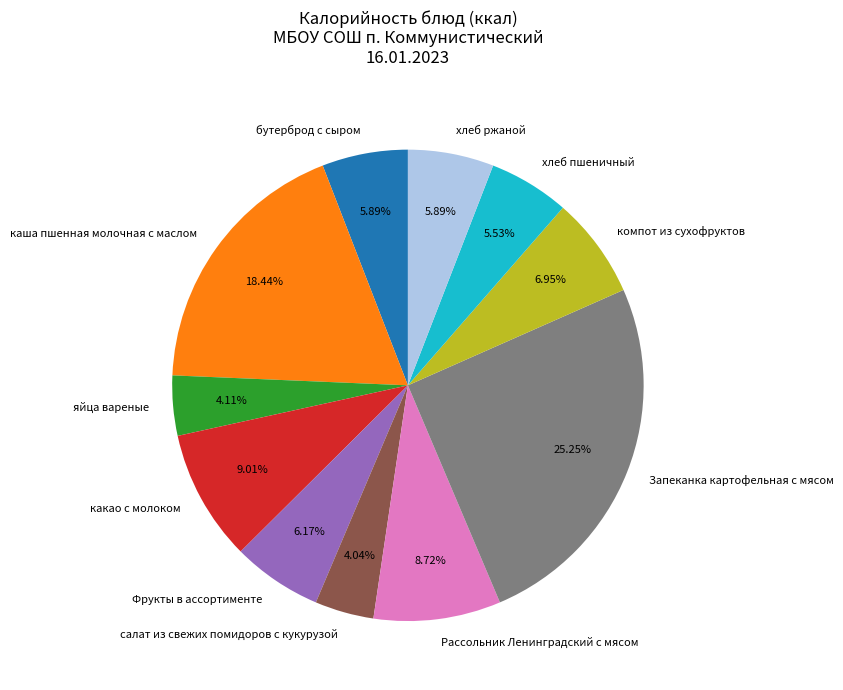

Combined, do хлеб пшеничный and бутерброд с сыром account for over 50%?

No